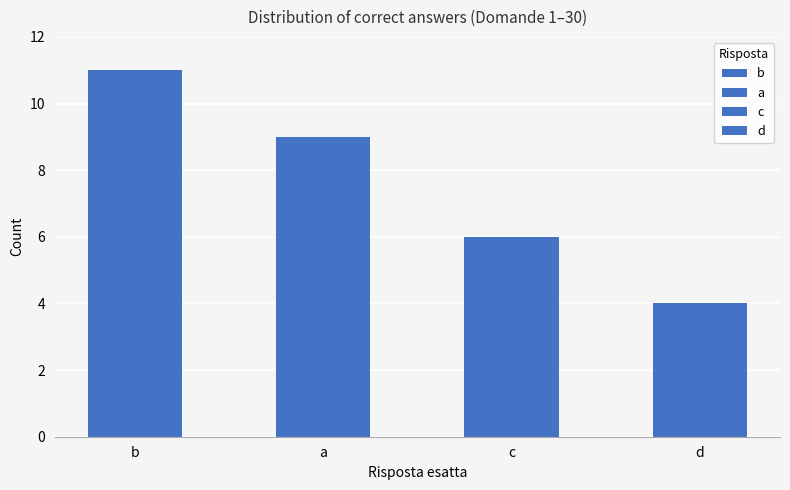

Is it true that the value at b is 11?

True